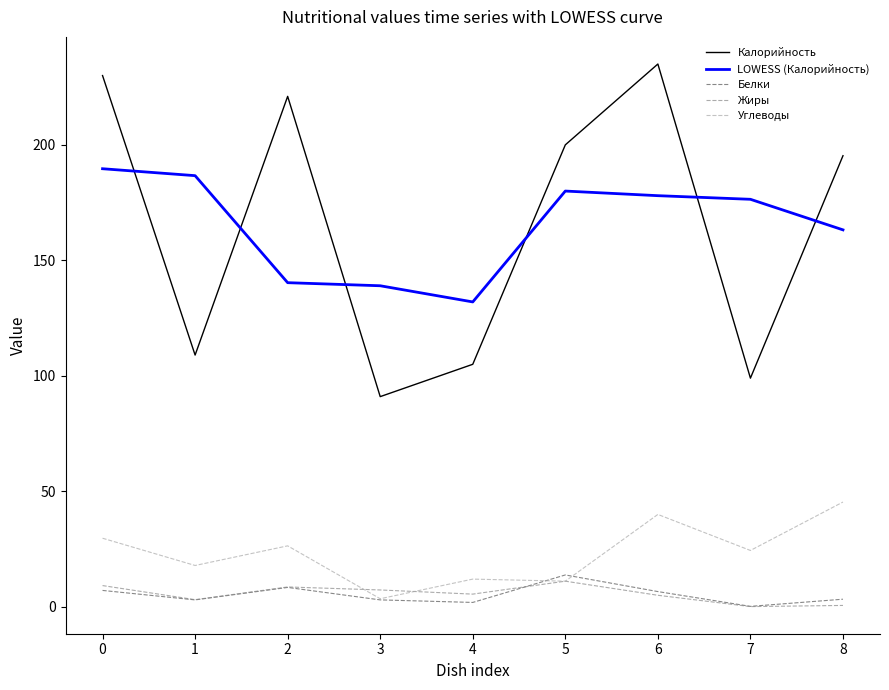

Which series has the largest range (max minus min)?

Калорийность